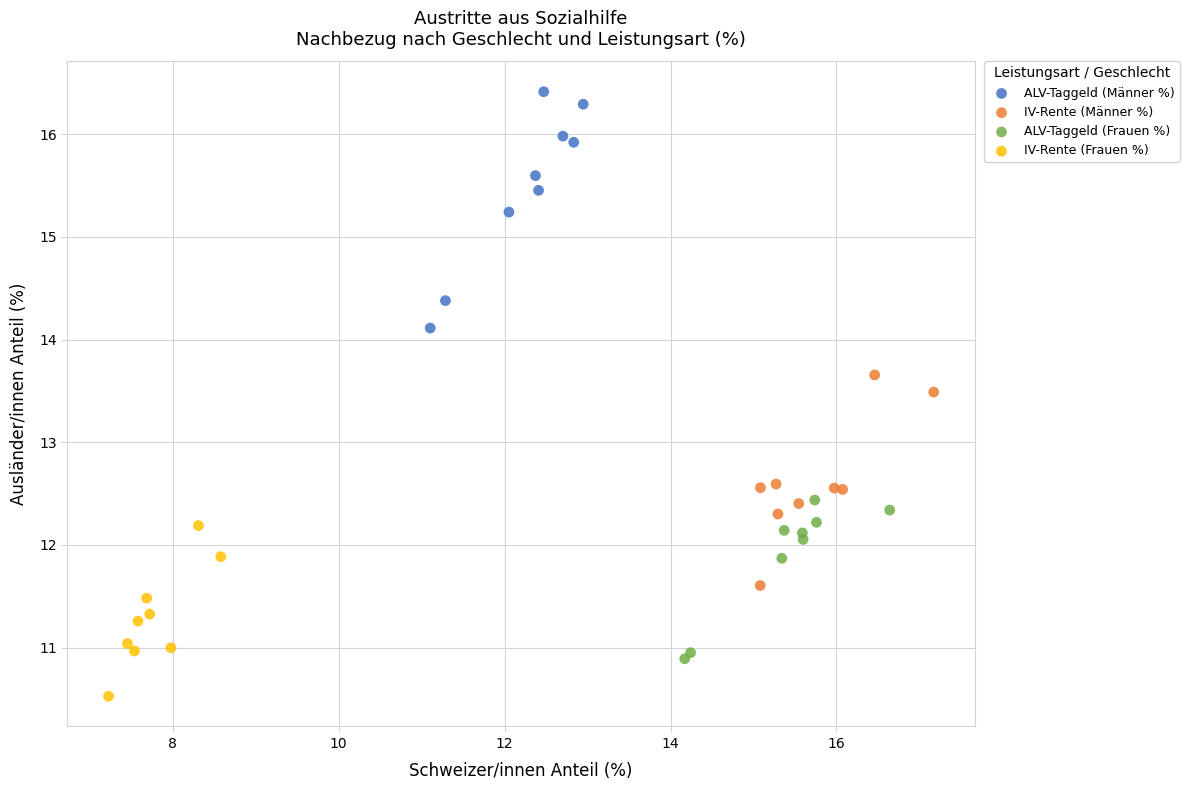

Which series reaches the minimum Y coordinate?

IV-Rente (Frauen %)